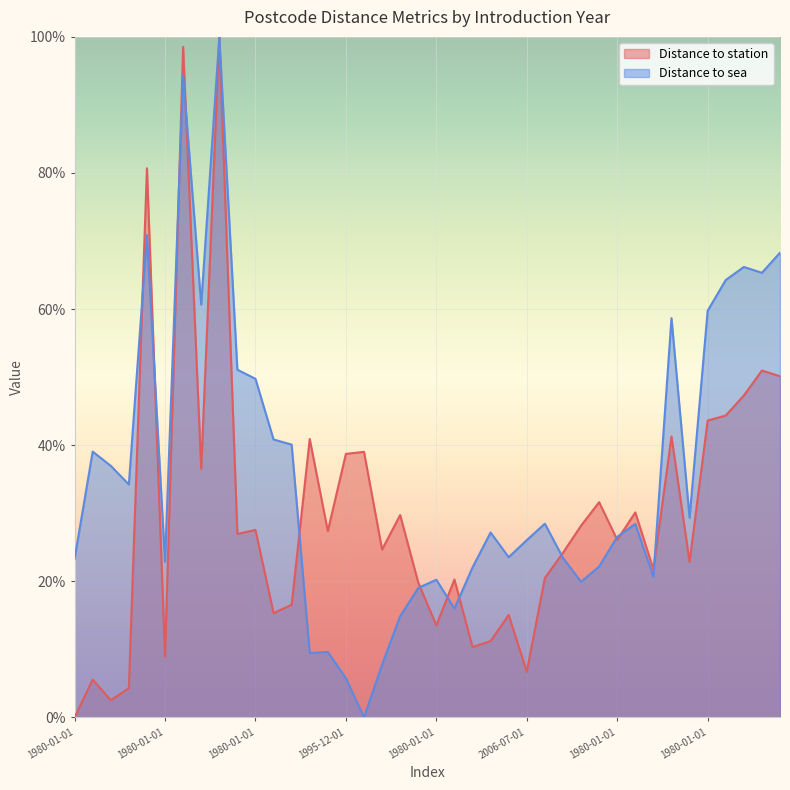

Does the chart display data point markers on the line(s)?

No